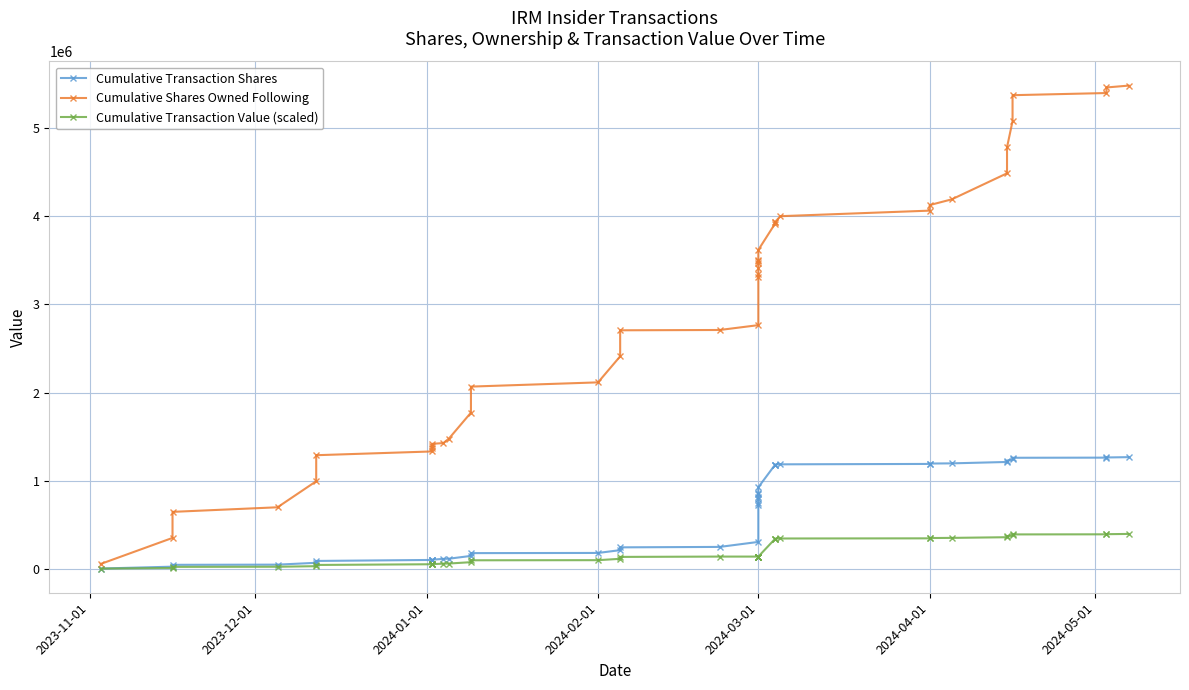

True or false: Cumulative Transaction Shares and Cumulative Shares Owned Following intersect in this chart.

False